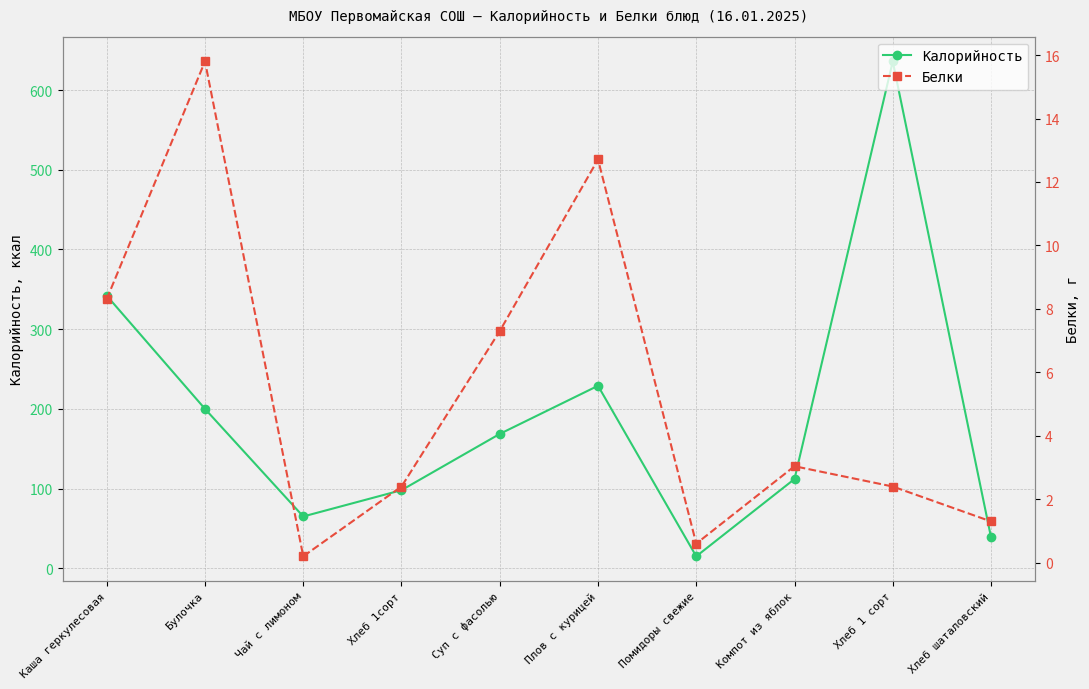

True or false: Калорийность has a value of 229.0 at Плов с курицей.

True